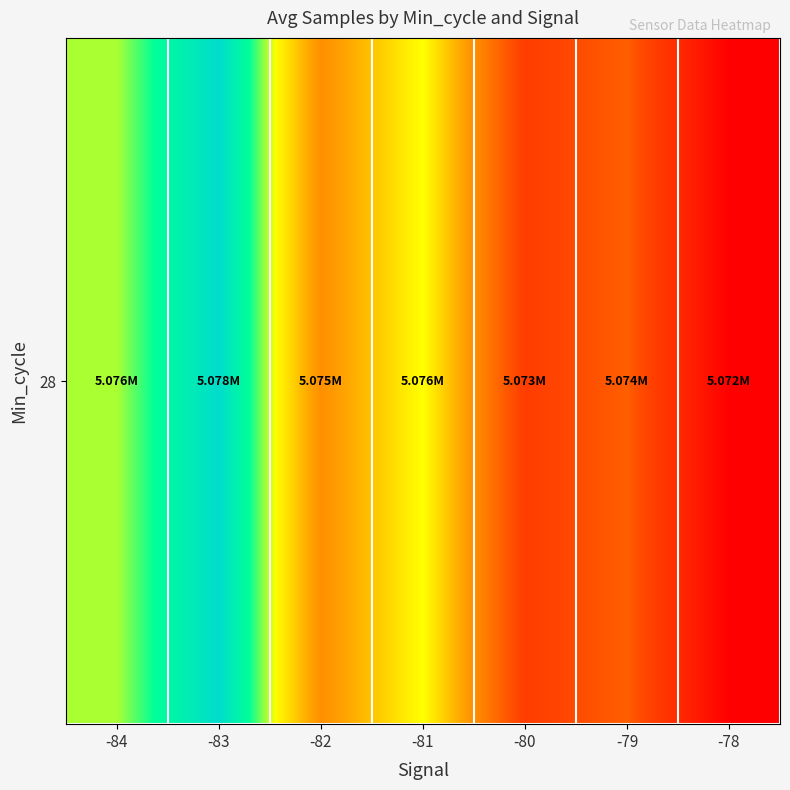

Reading left to right, transcribe all the data shown in this chart.

-84=5076306.0	-83=5077676.0	-82=5074766.0	-81=5076070.6	-80=5073450.8	-79=5074026.7	-78=5071914.0